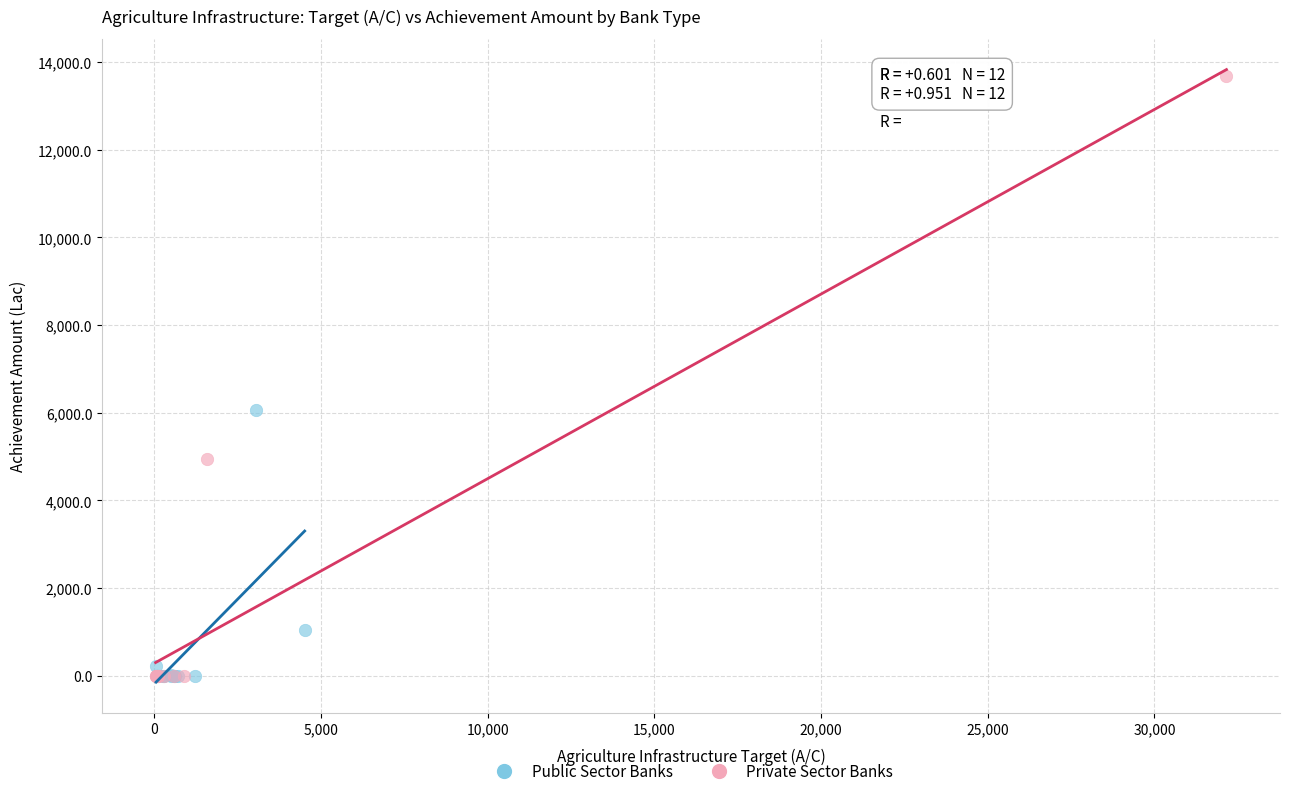

Which series contains the highest Y value?

Private Sector Banks